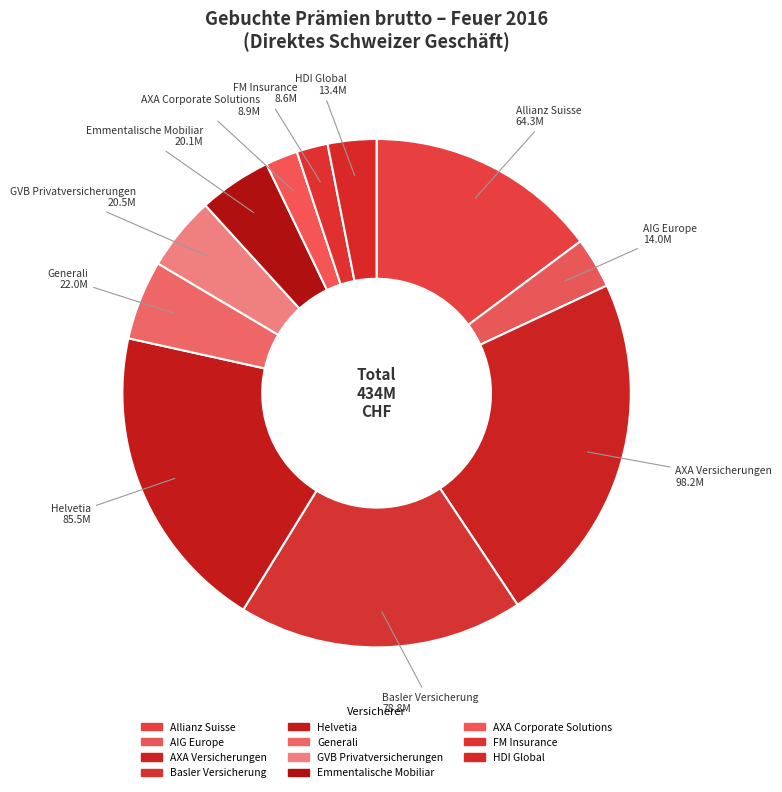

How many segments does this pie chart have?

11